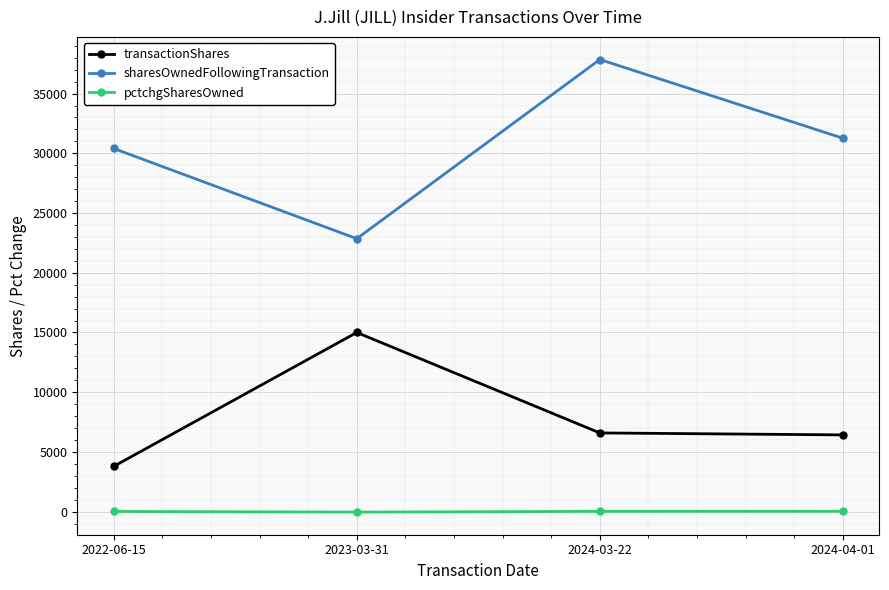

What are all the series names shown in the legend?

transactionShares, sharesOwnedFollowingTransaction, pctchgSharesOwned